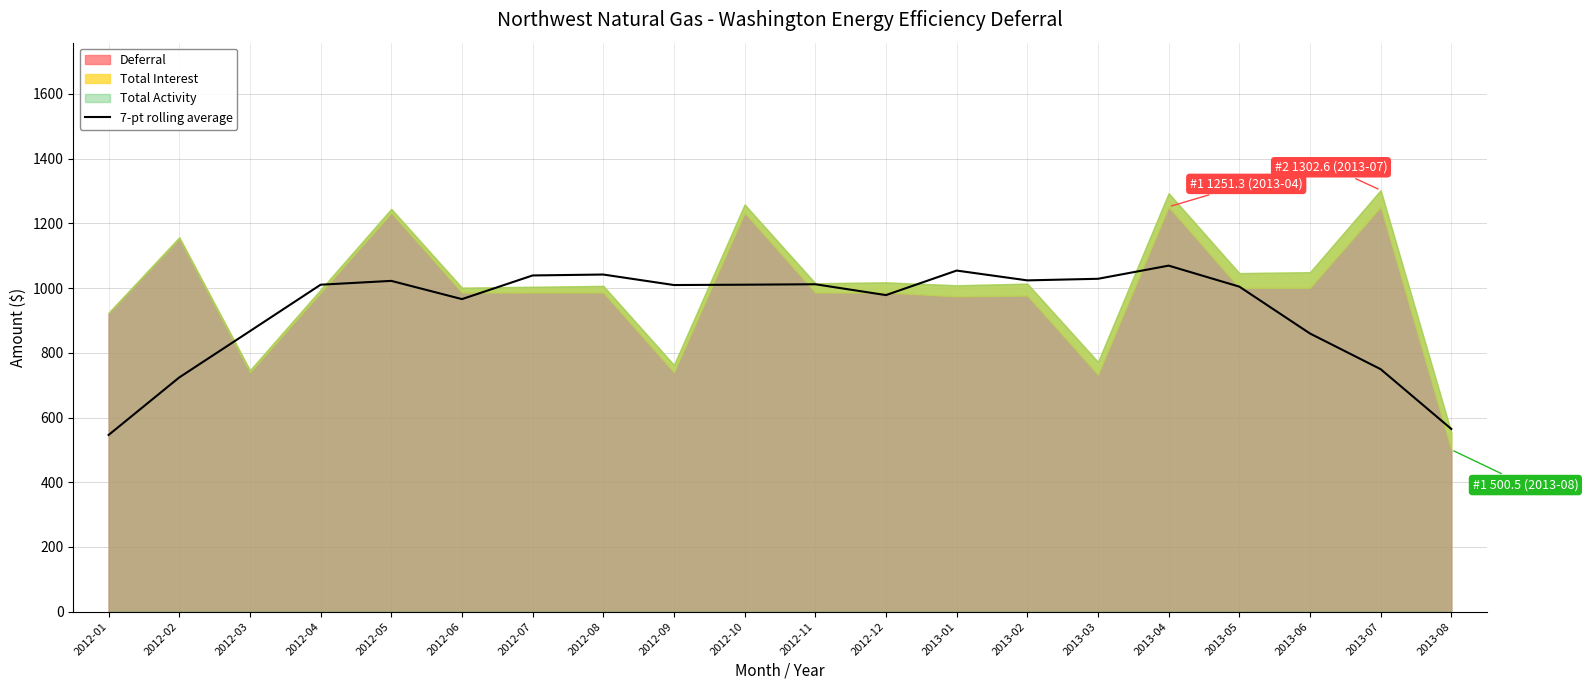

At which label does the data first exceed 1010?

2012-04